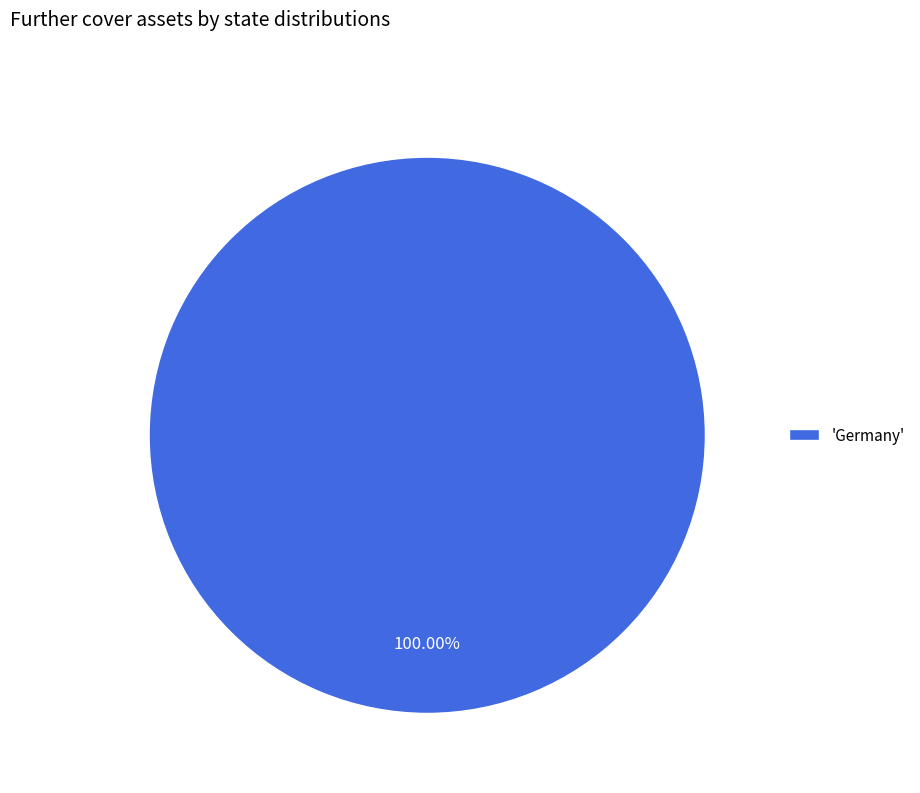

How many slices are in this pie chart?

1